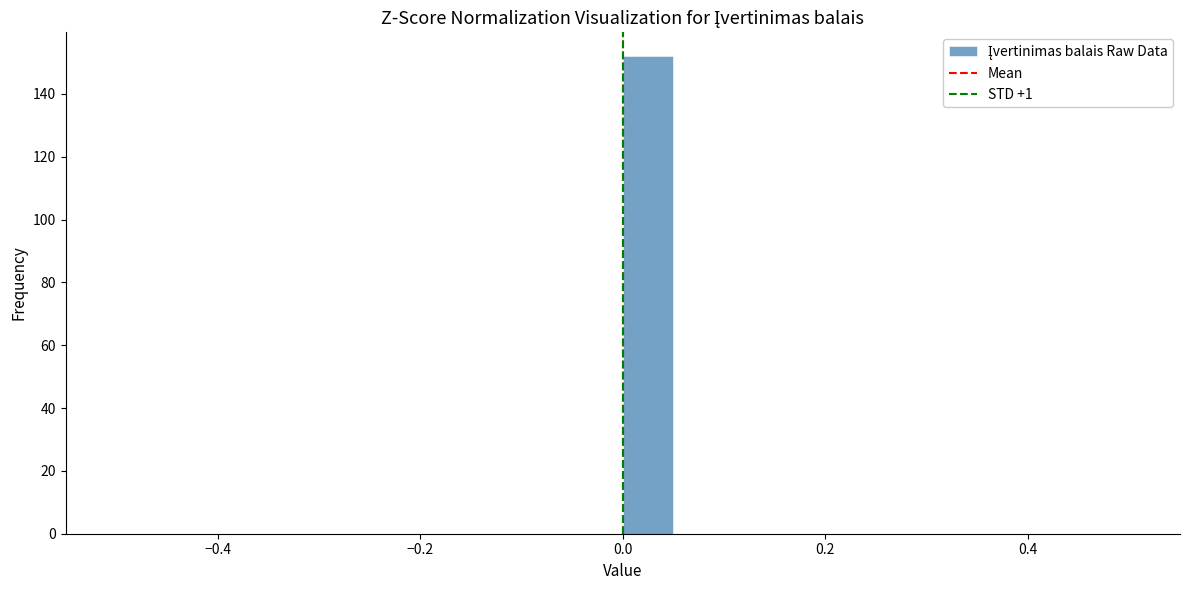

Around what value on the x-axis is the tallest bar? Give the approximate position of its centre, as read against the axis.

0.02